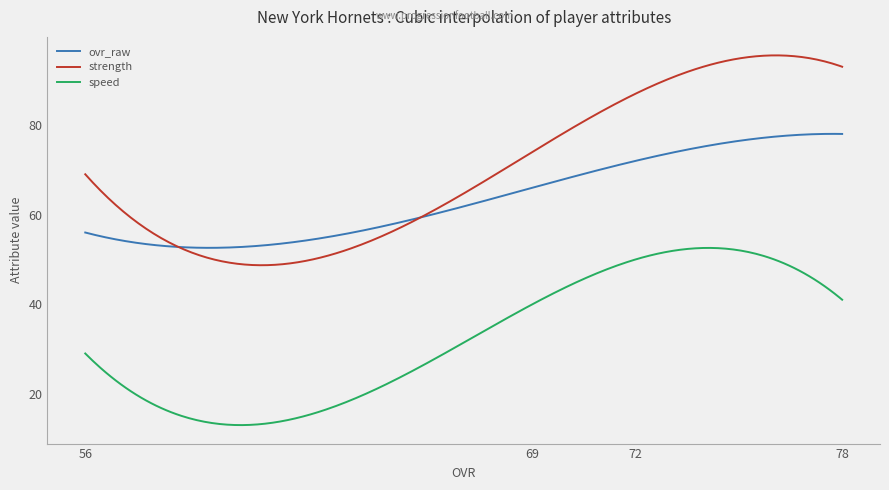

Which series has the largest range (max minus min)?

strength